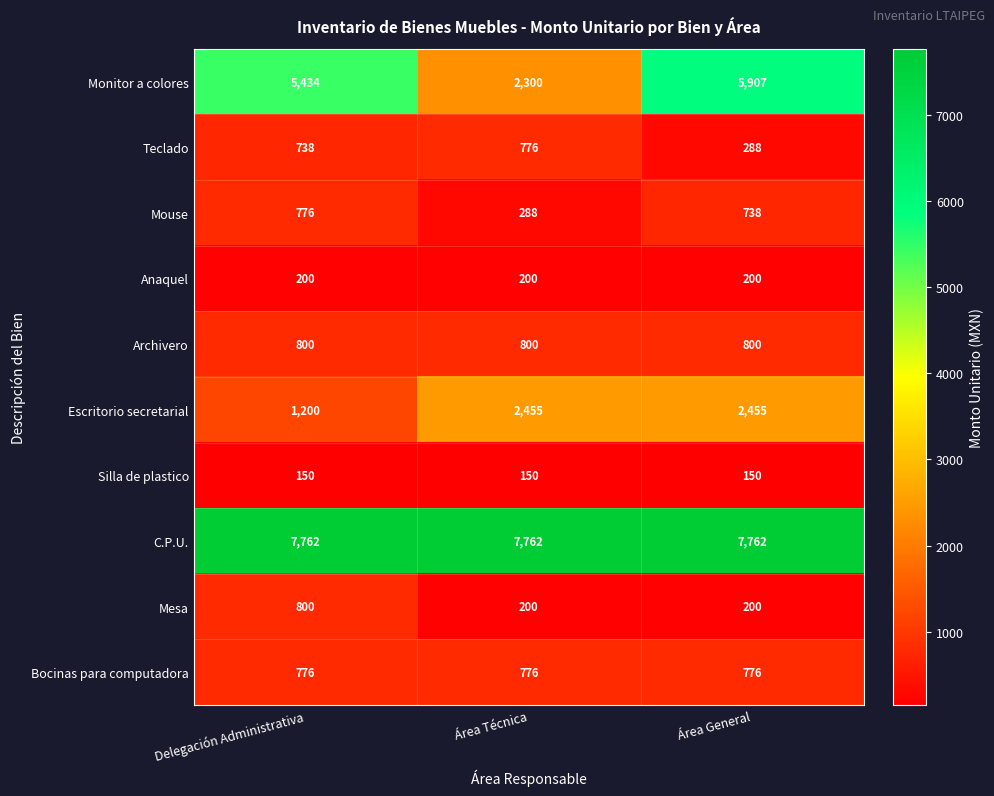

What is the sum of all Silla de plastico values?

450